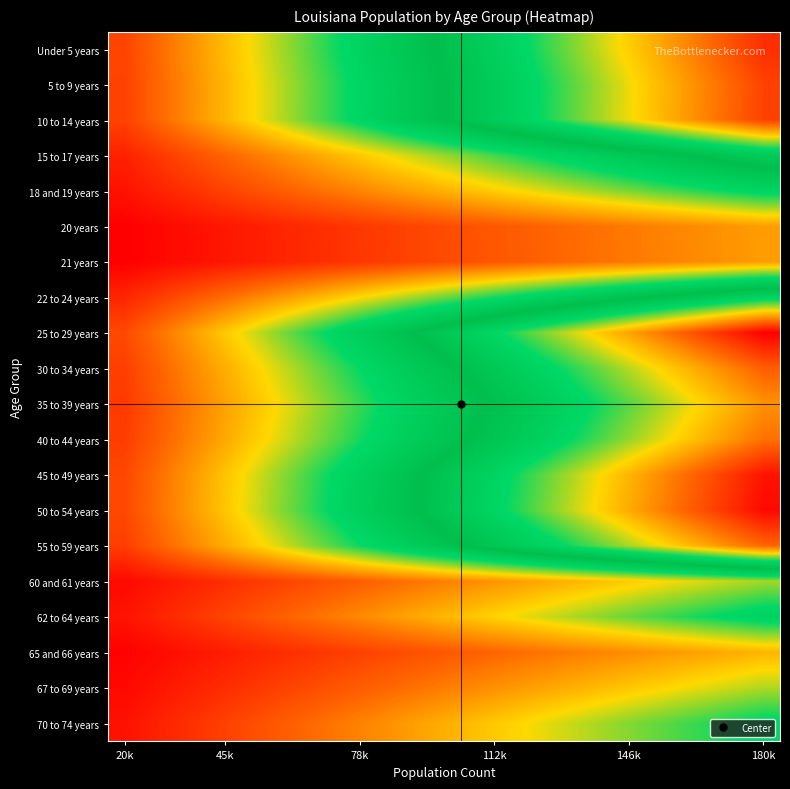

What is the minimum value shown in the chart?

13552.6